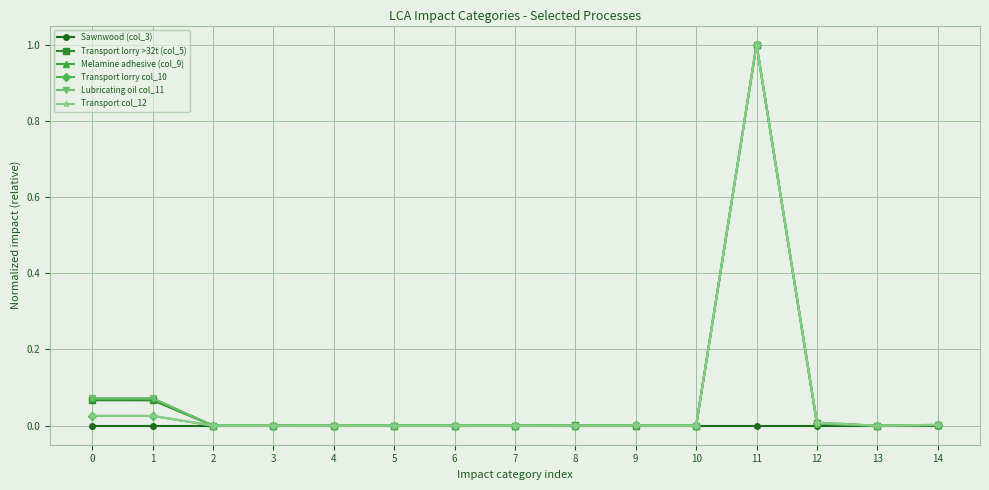

Rank the series at 9 from lowest to highest value.

Sawnwood (col_3), Melamine adhesive (col_9), Lubricating oil col_11, Transport lorry >32t (col_5), Transport col_12, Transport lorry col_10